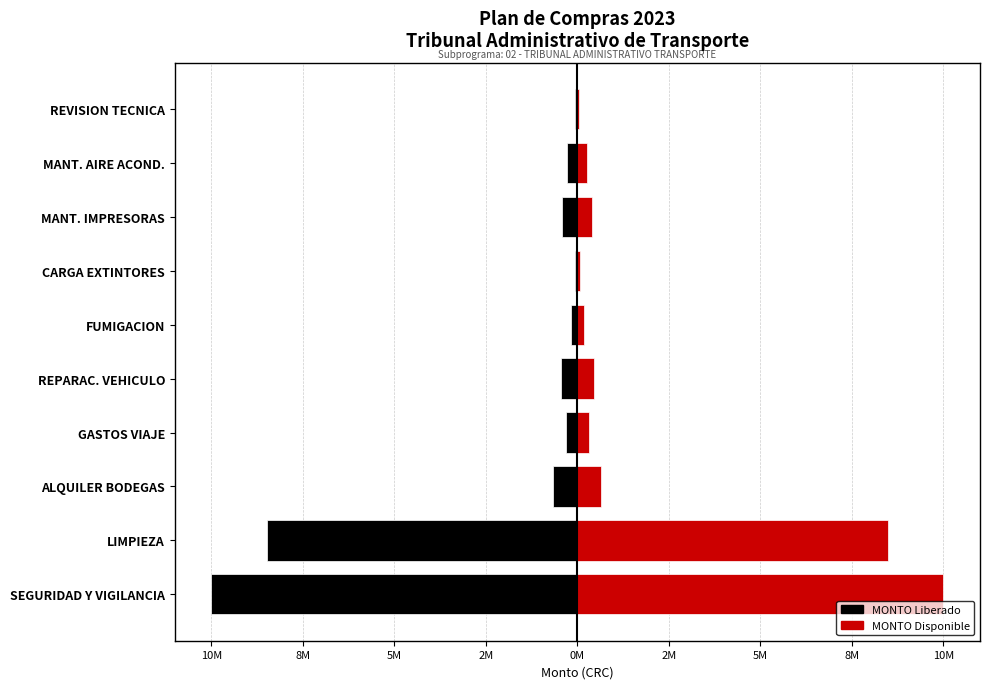

Does the chart contain stacked bars?

No